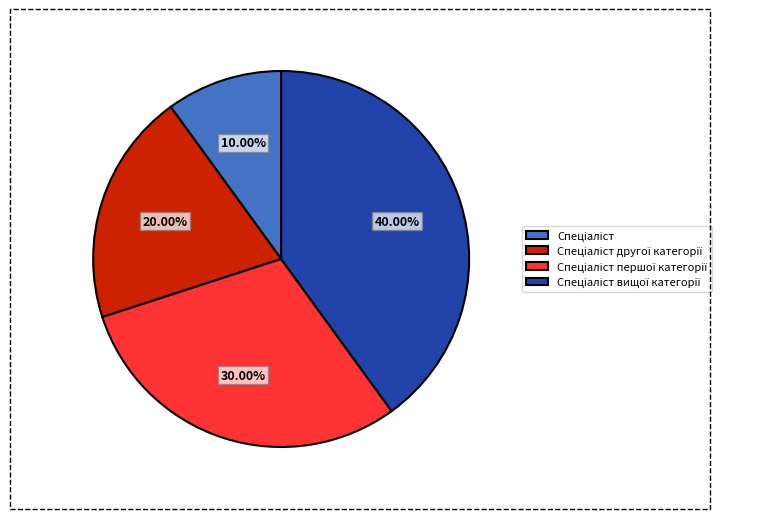

Does any single category account for the majority?

No